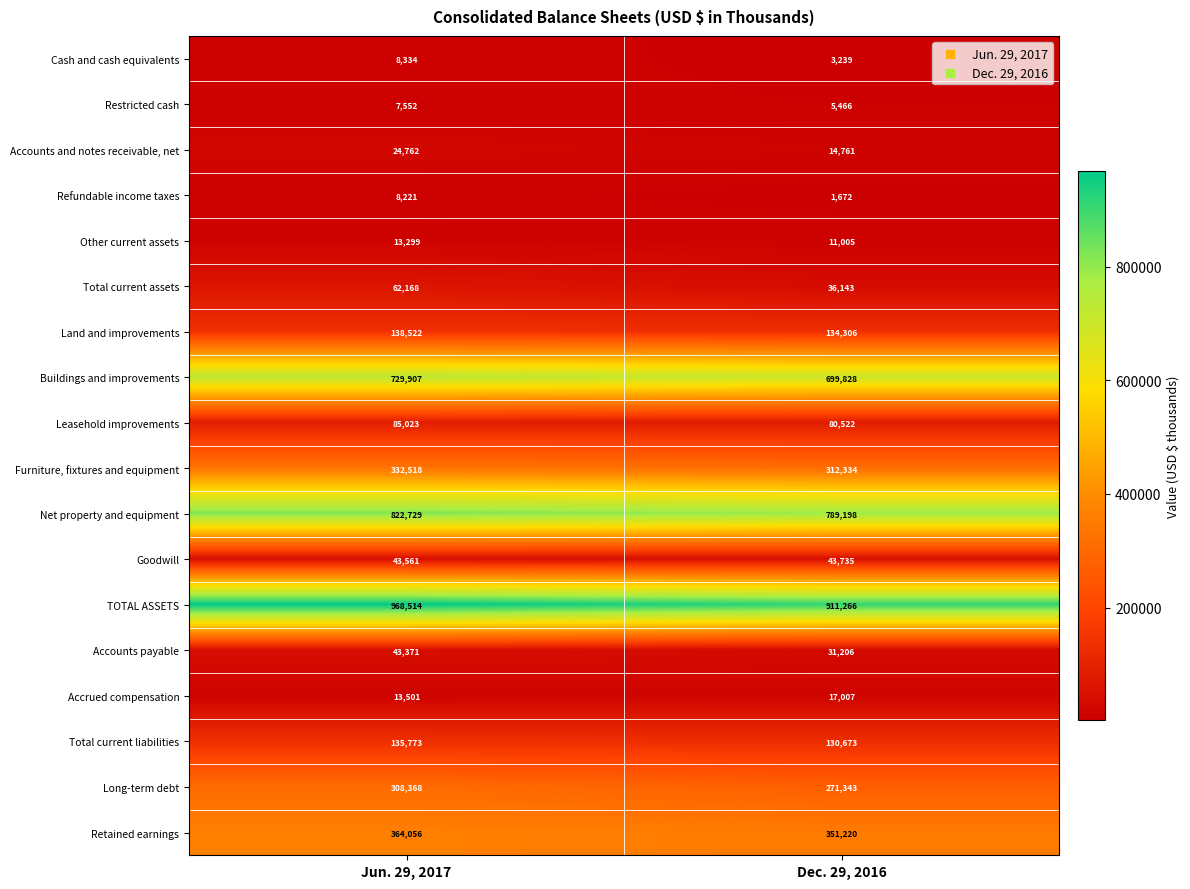

What is the sum of the Retained earnings values at Jun. 29, 2017 and Dec. 29, 2016?

715276